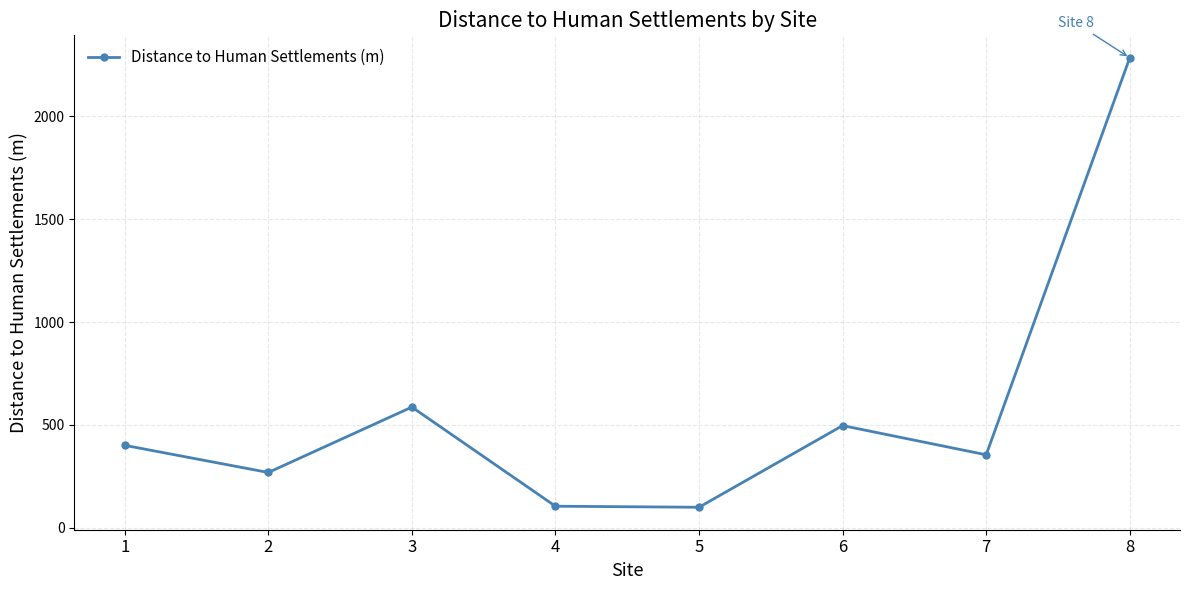

What is the smallest value displayed?

100